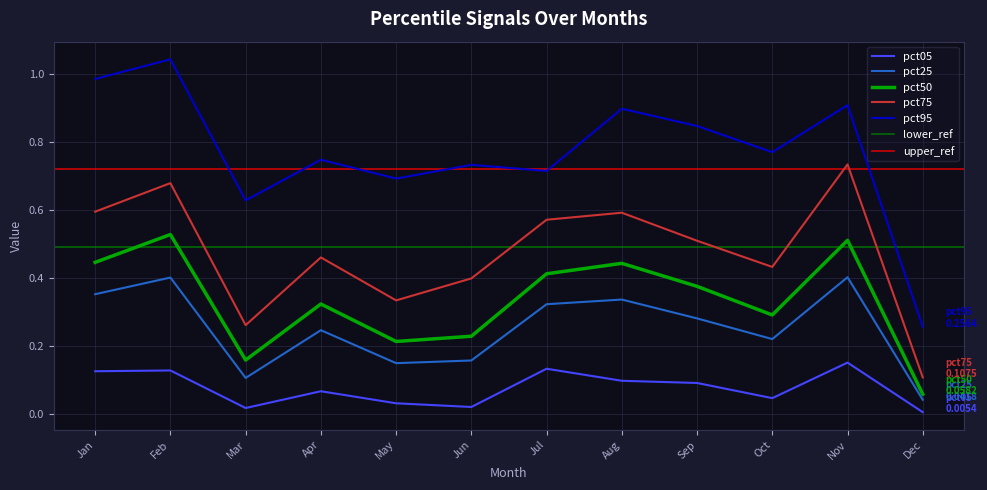

Does the chart display data point markers on the line(s)?

No